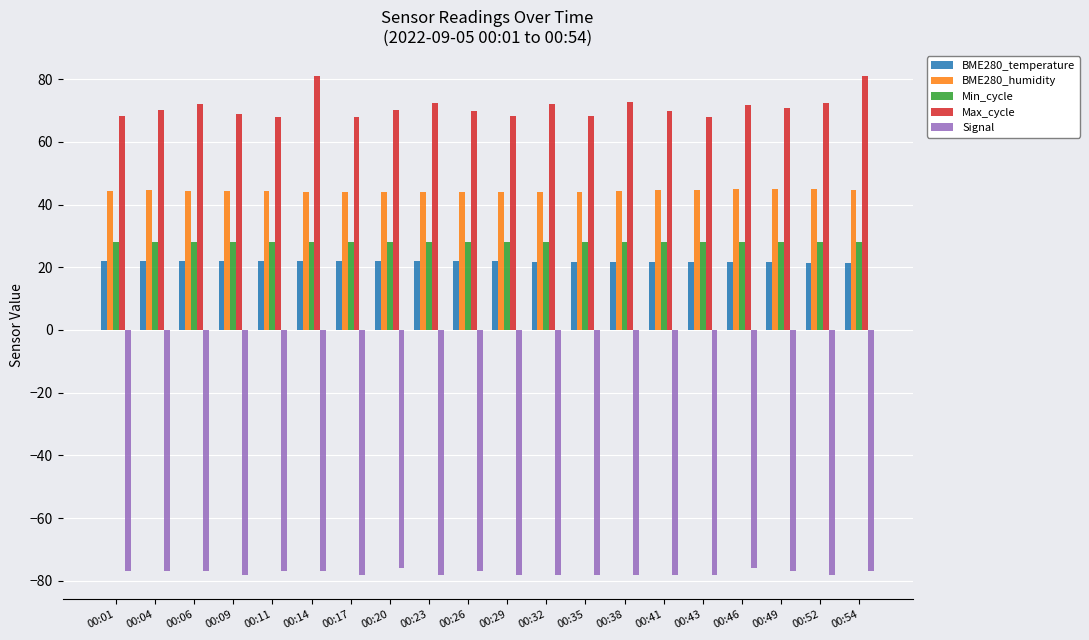

Which series has the widest spread of values?

Max_cycle